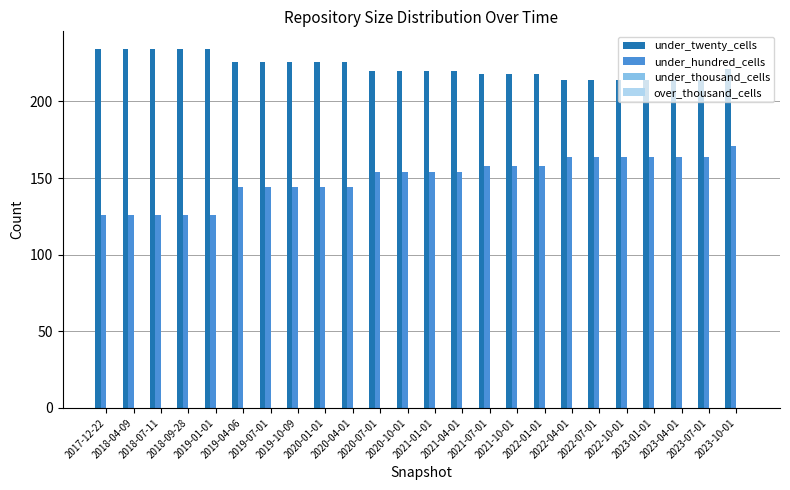

Rank the series by their maximum value, from lowest to highest.

under_hundred_cells, under_twenty_cells